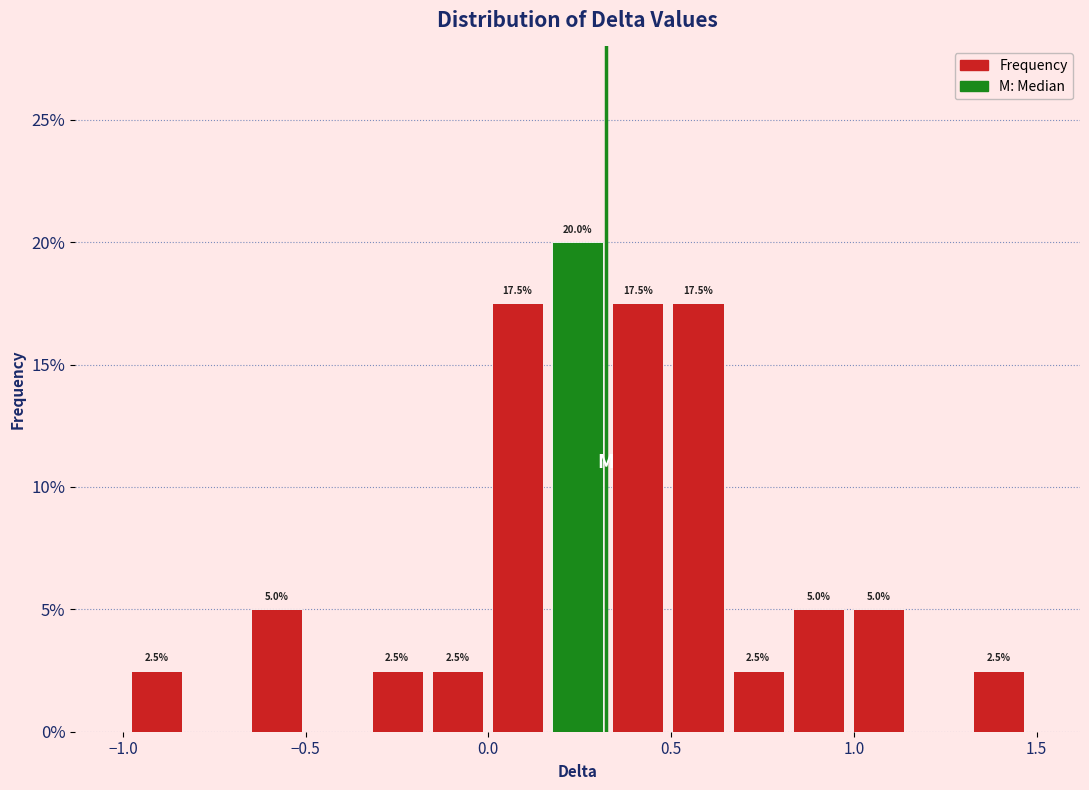

Read against the x-axis, roughly where is the centre of the tallest bar?

0.25